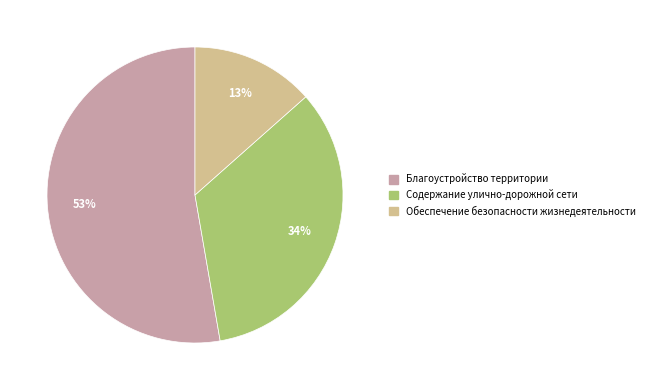

Rank the categories by value from highest to lowest.

Благоустройство территории, Содержание улично-дорожной сети, Обеспечение безопасности жизнедеятельности